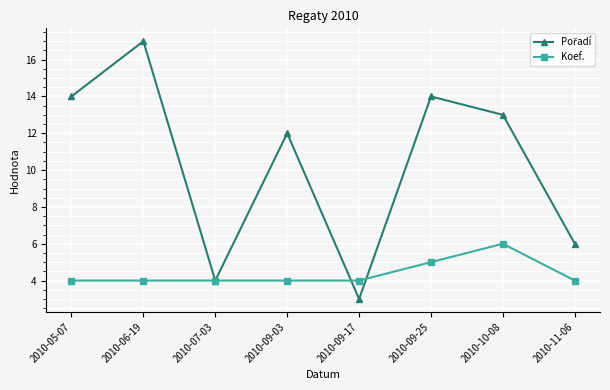

At which category is the sum across all series the highest?

2010-06-19